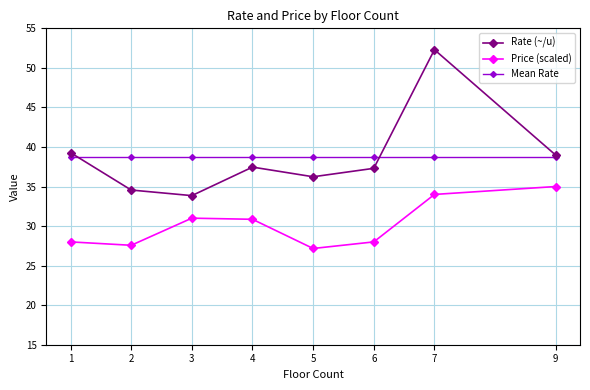

At which category does the chart reach its peak across all series?

7